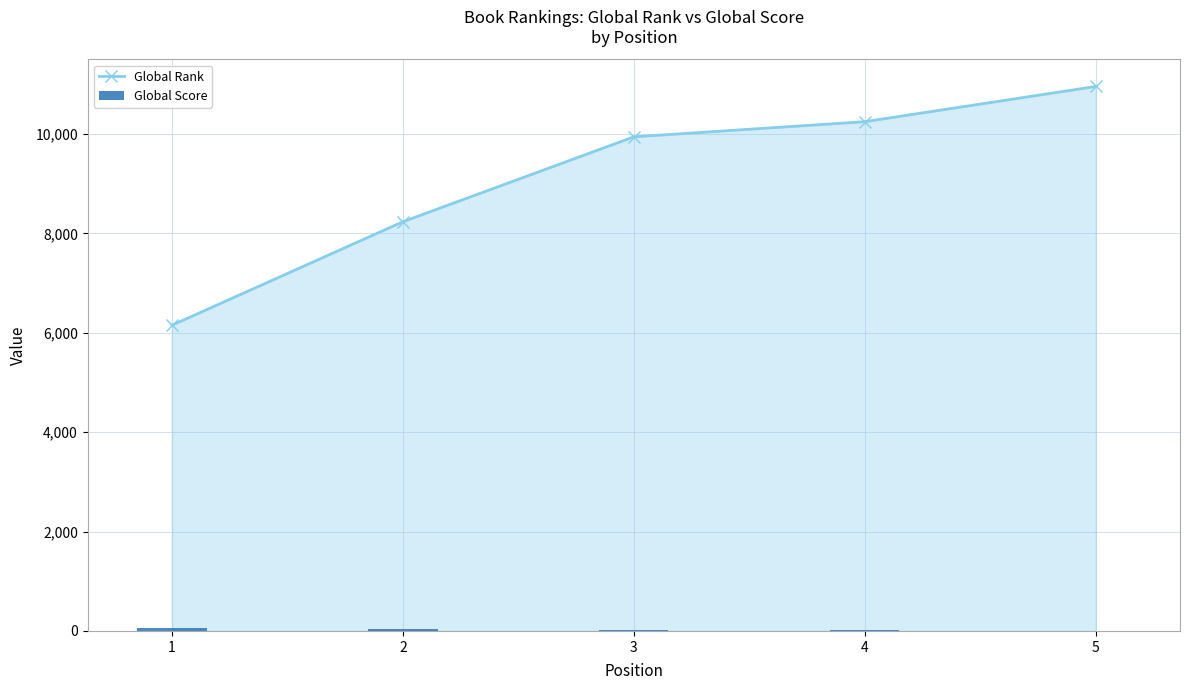

What is the value of the Global Rank bar at the 4th from the left?

10247